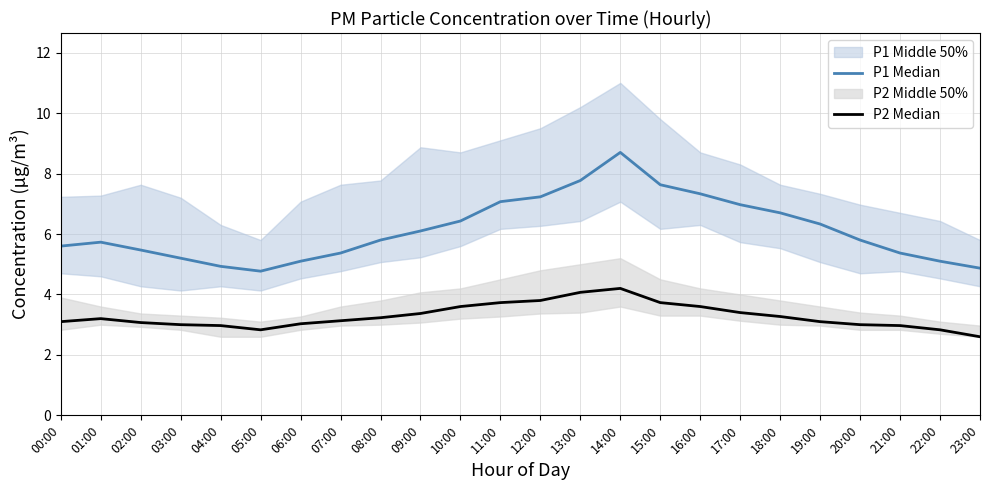

What is the highest value of the P1 Median series?

8.7